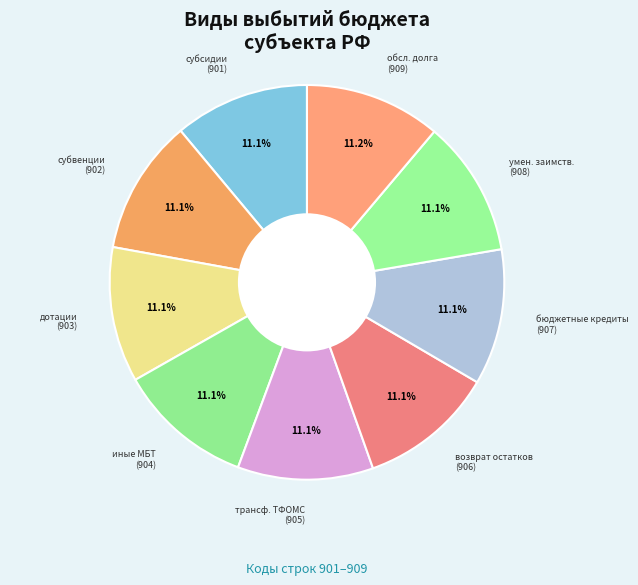

Is there a majority slice in this chart?

No